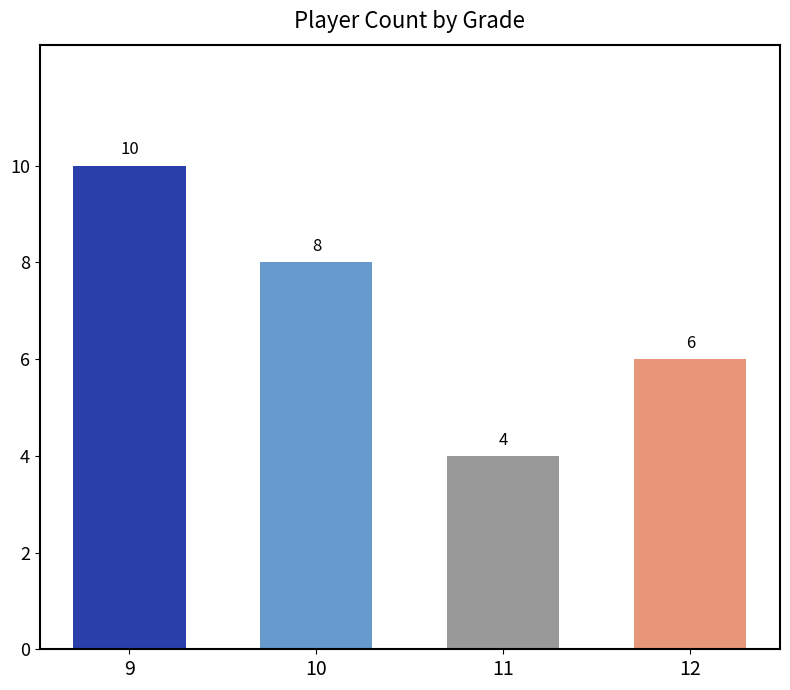

How many values are between 6 and 10?

3